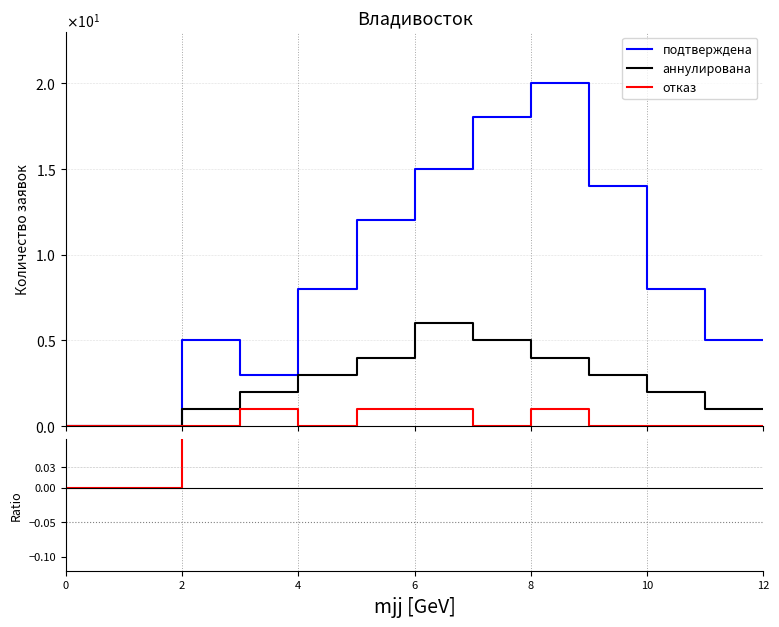

How many categories are shown in the chart?

13